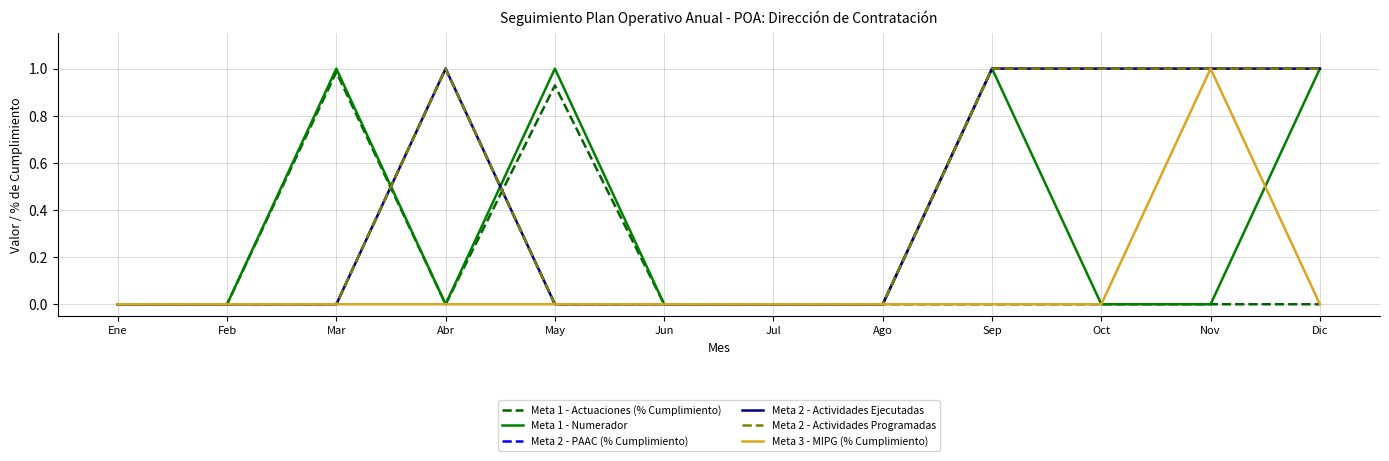

Does the chart have visible grid lines?

Yes